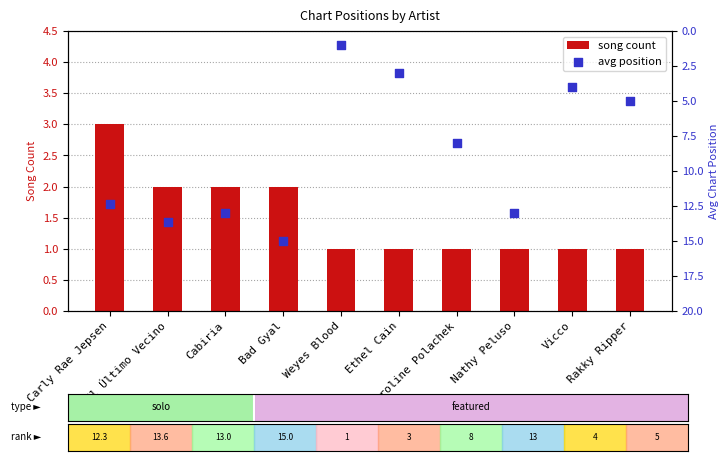

Which series has the largest Y range (max minus min)?

avg position